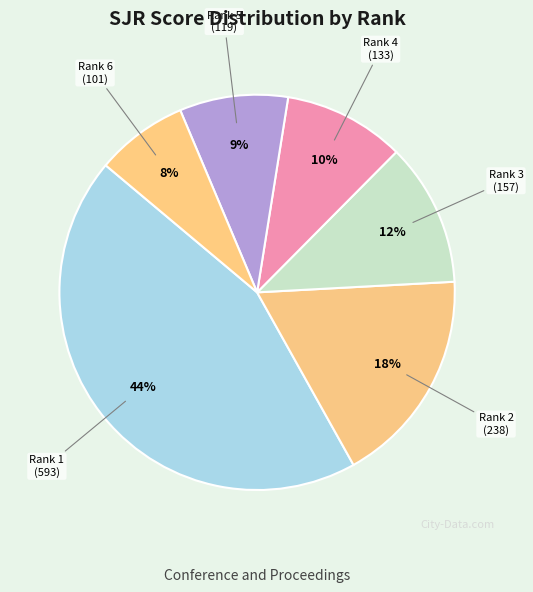

What is the ratio of the value at Rank 4 to the value at Rank 1?

0.2